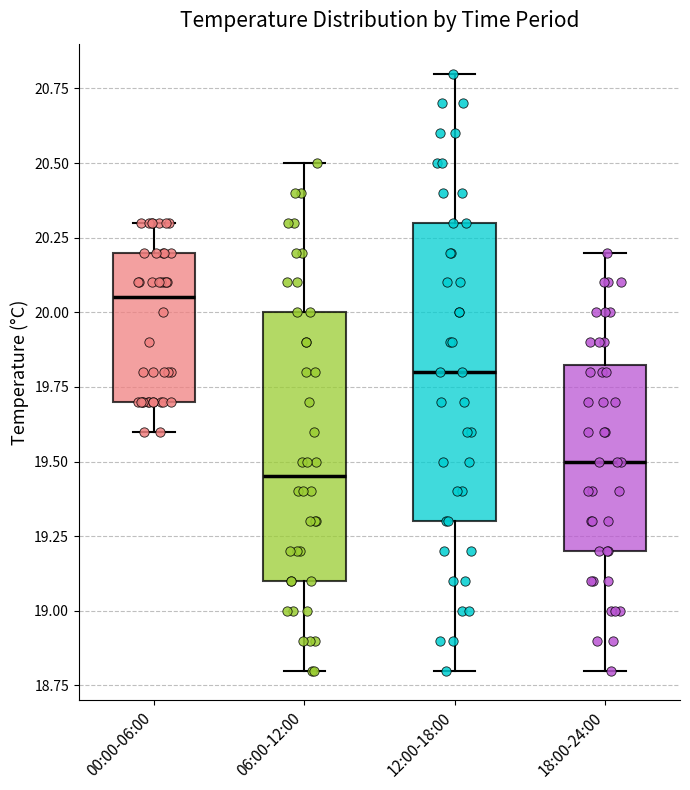

Comparing the boxes themselves (not the whiskers), which one is the tallest?

12:00-18:00